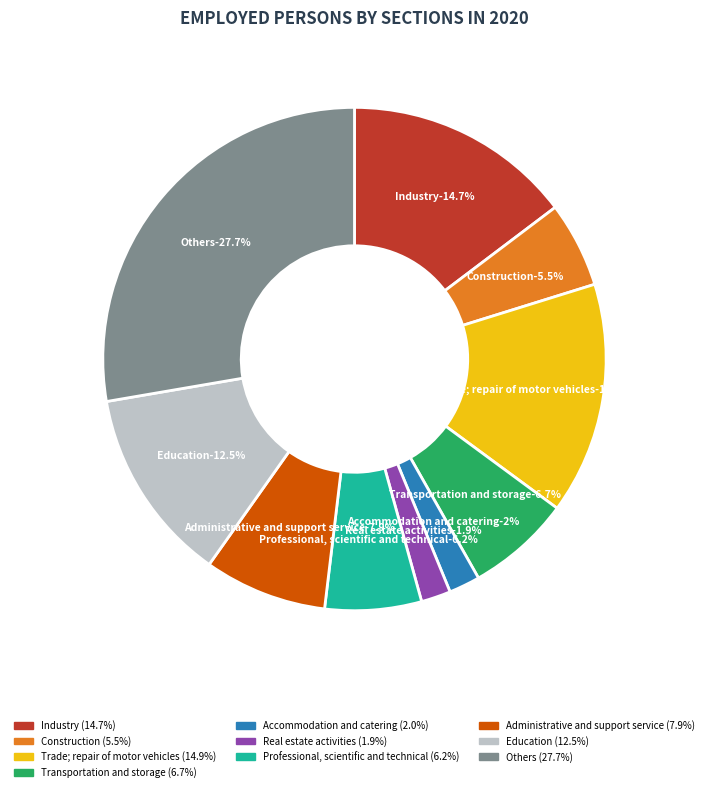

Does Accommodation and catering represent more than half of the total?

No